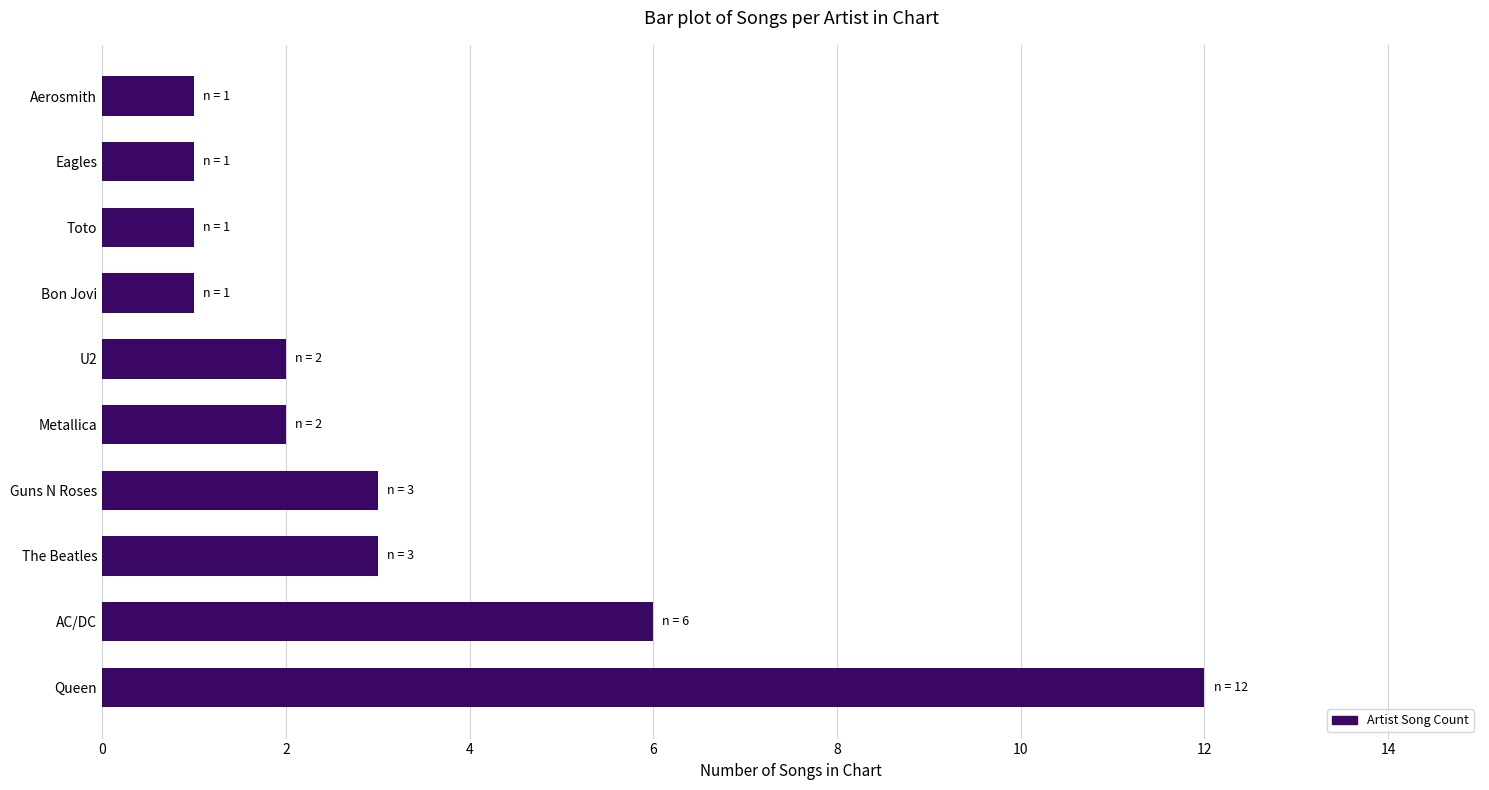

Reading bottom to top, extract all data points from this chart.

Queen=12	AC/DC=6	The Beatles=3	Guns N Roses=3	Metallica=2	U2=2	Bon Jovi=1	Toto=1	Eagles=1	Aerosmith=1